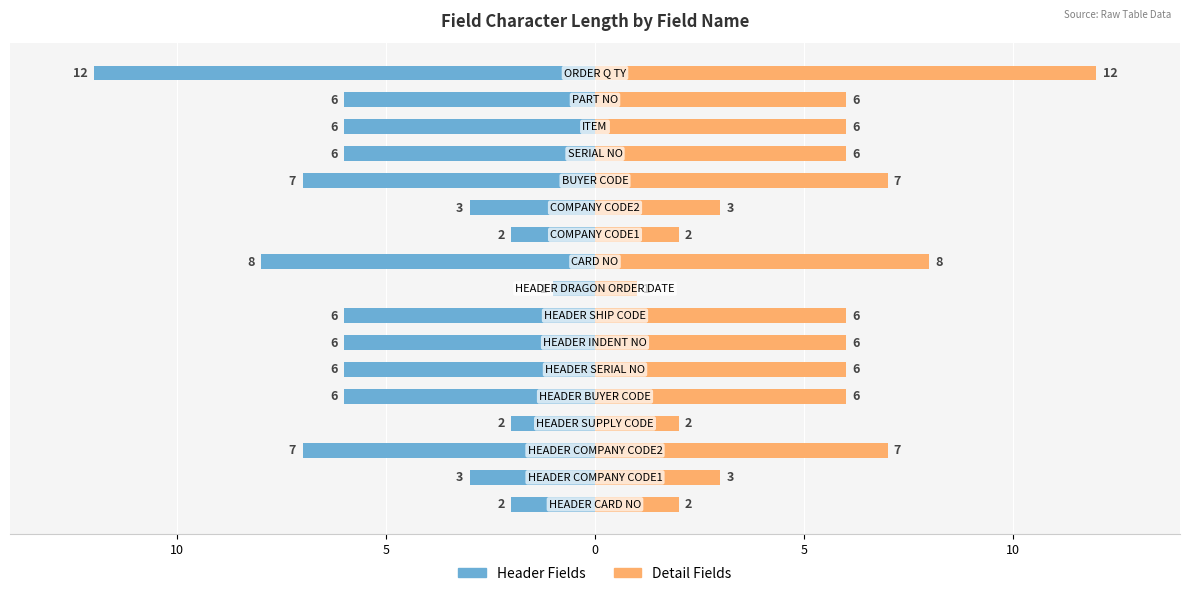

What is the sum of the Detail Fields values at 14 and 0?

8